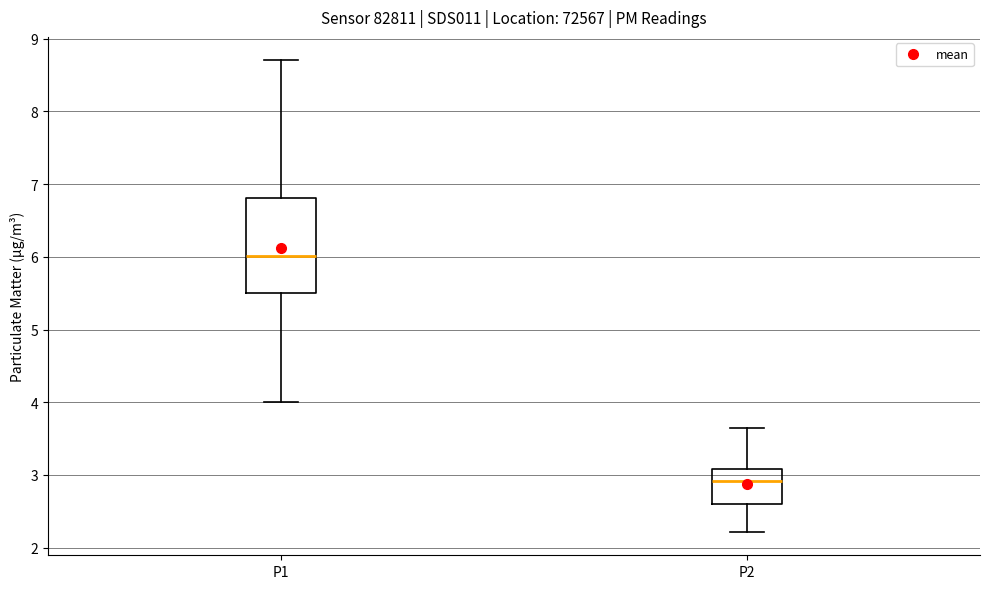

Reading left to right, read every box against the y-axis: the position of its median line, the range the box covers, and the ends of its whiskers. The values are not printed on the chart, so give them approximately, as read against the axis.

P1: median 6.0, box 5.5 to 6.8, whiskers 4.0 to 8.7
P2: median 2.9, box 2.6 to 3.1, whiskers 2.2 to 3.7